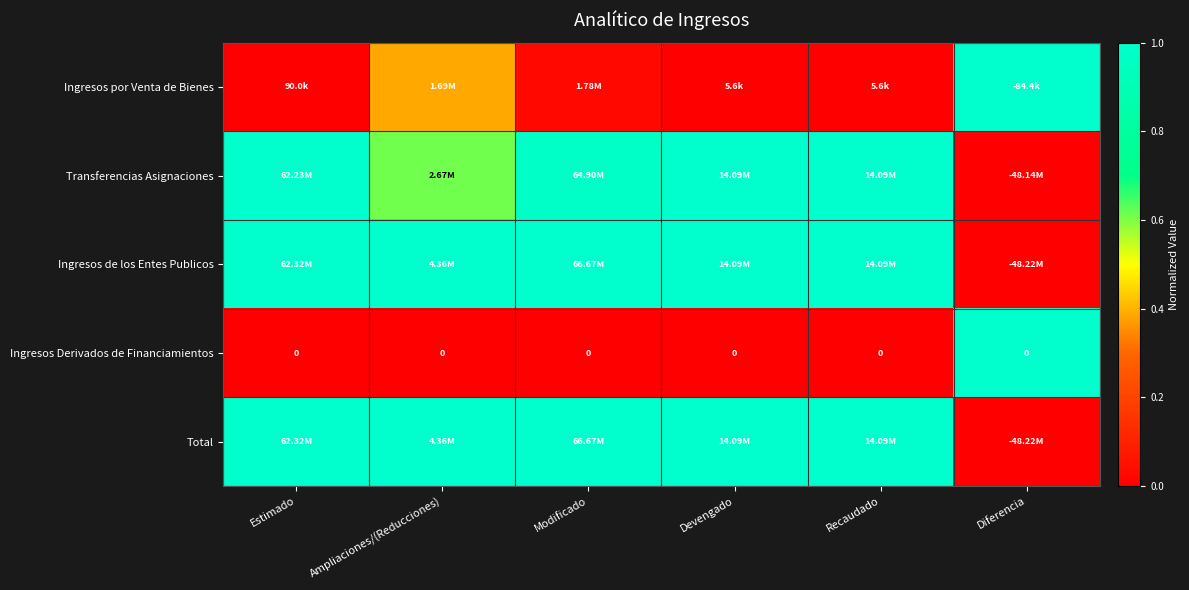

Which series changed the most between Estimado and Diferencia?

Ingresos de los Entes Publicos